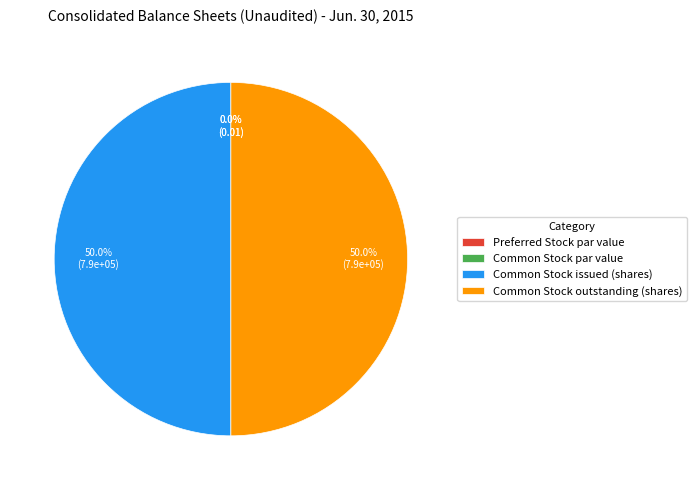

Is Common Stock outstanding (shares) the majority of the pie?

No